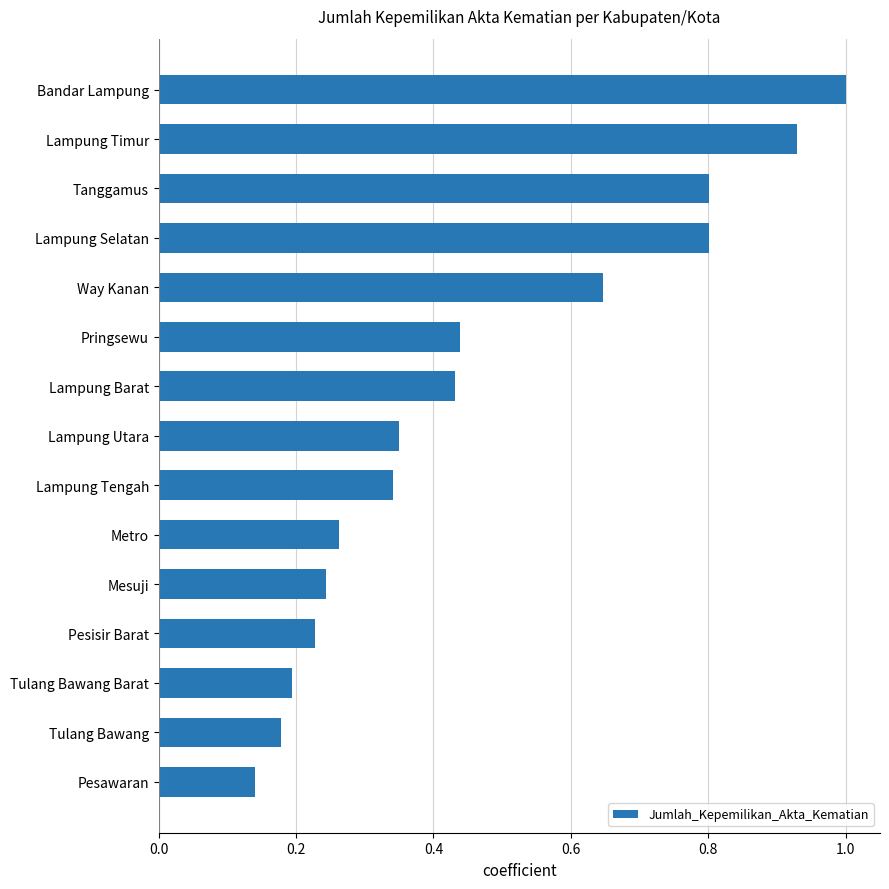

What is the sum of all values?

7.0